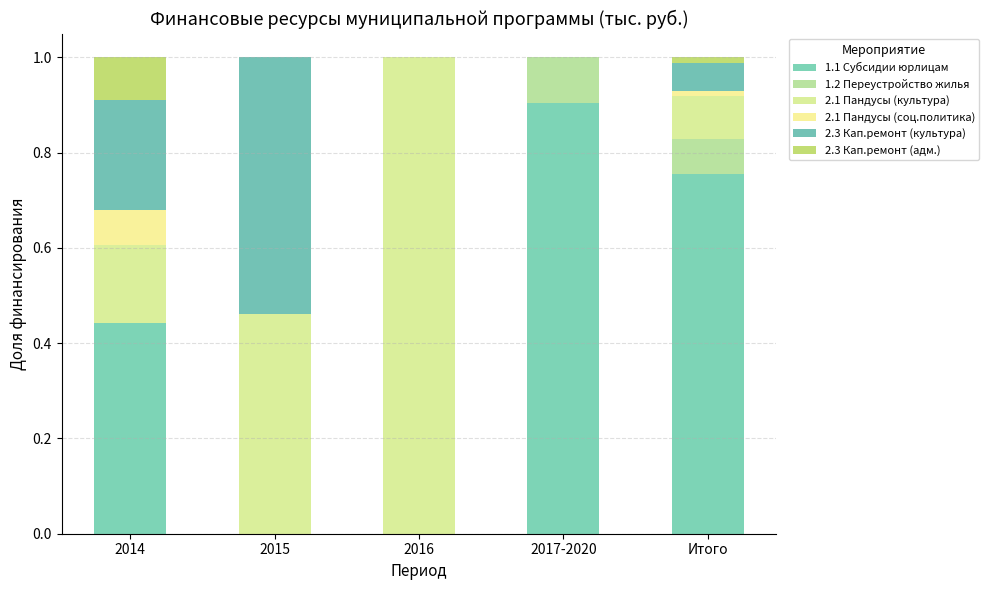

Which has a higher value, 2017-2020 or 2016?

2017-2020